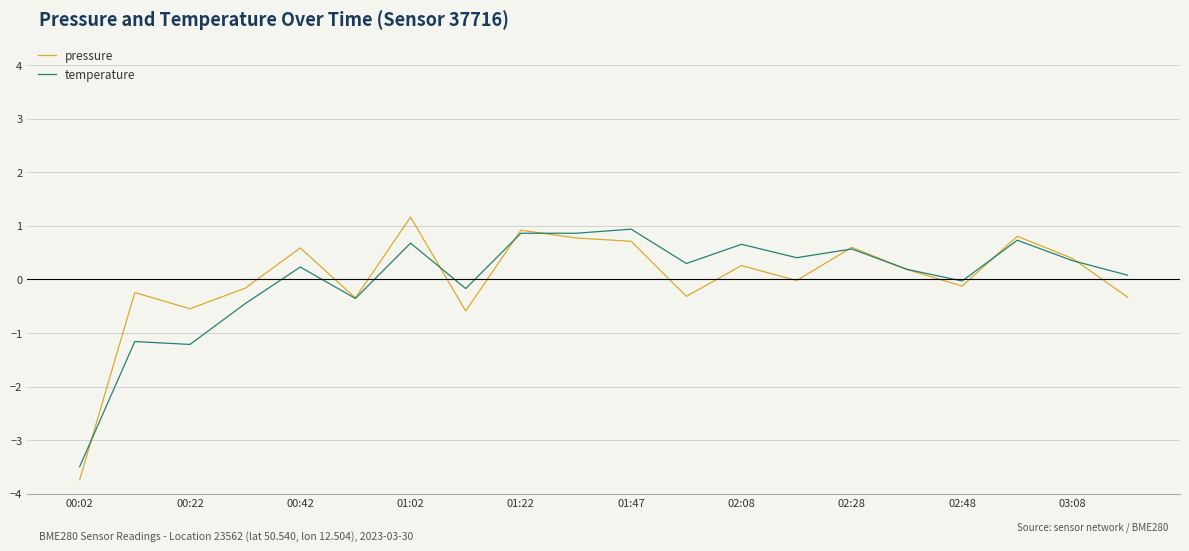

Which series ends up on top after the final intersection of temperature and pressure?

temperature